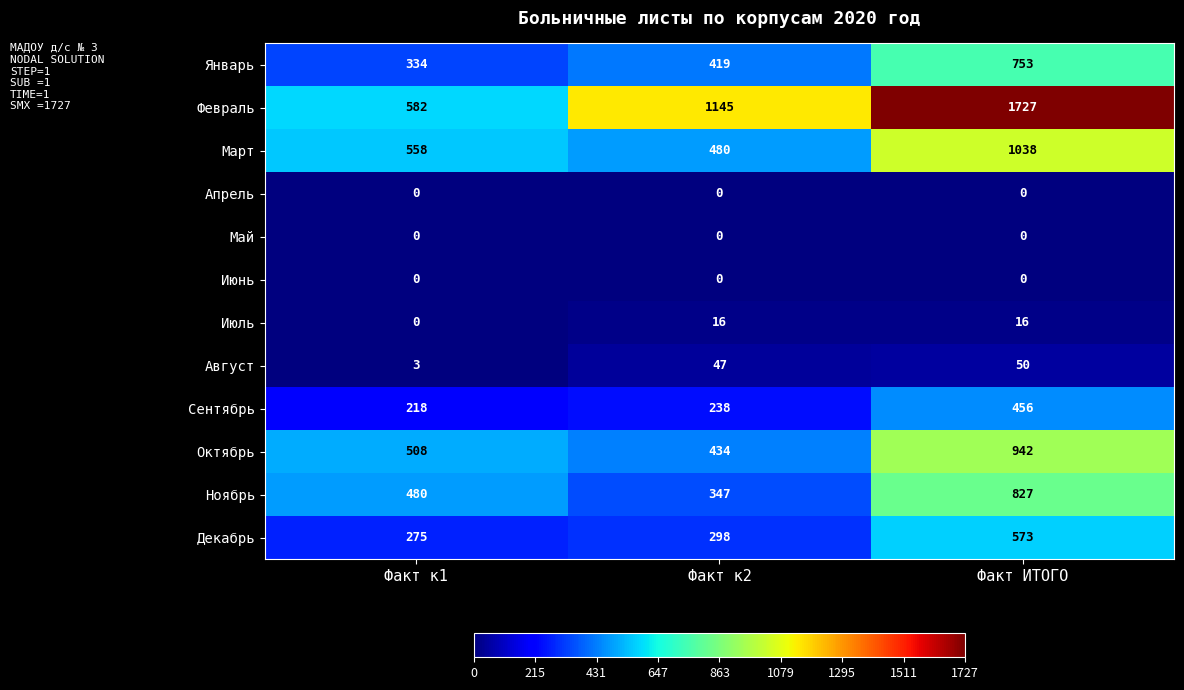

How many categories are shown in the chart?

3